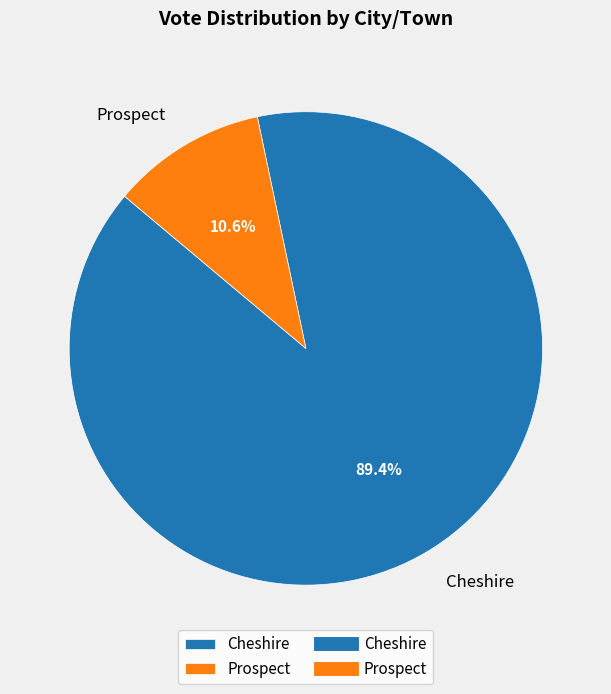

Which category has the biggest portion of the pie?

Cheshire